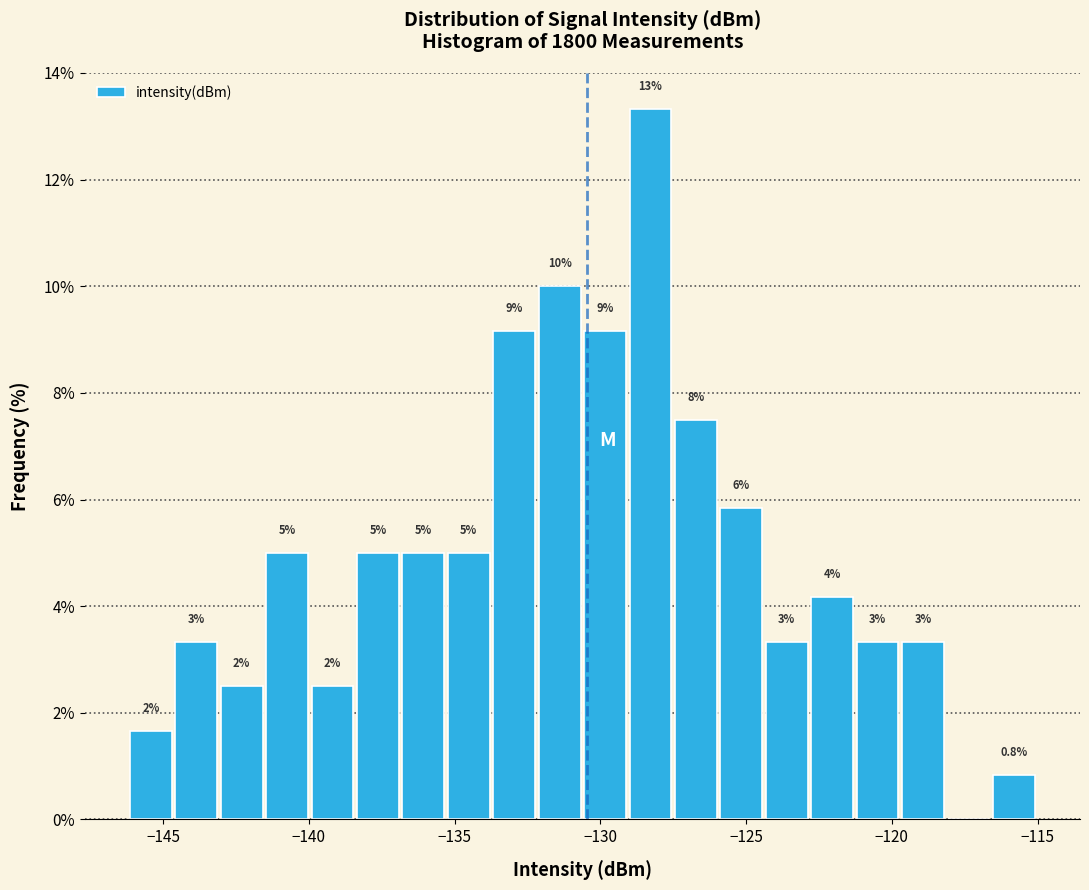

Read against the x-axis, roughly where is the centre of the tallest bar?

-128.5